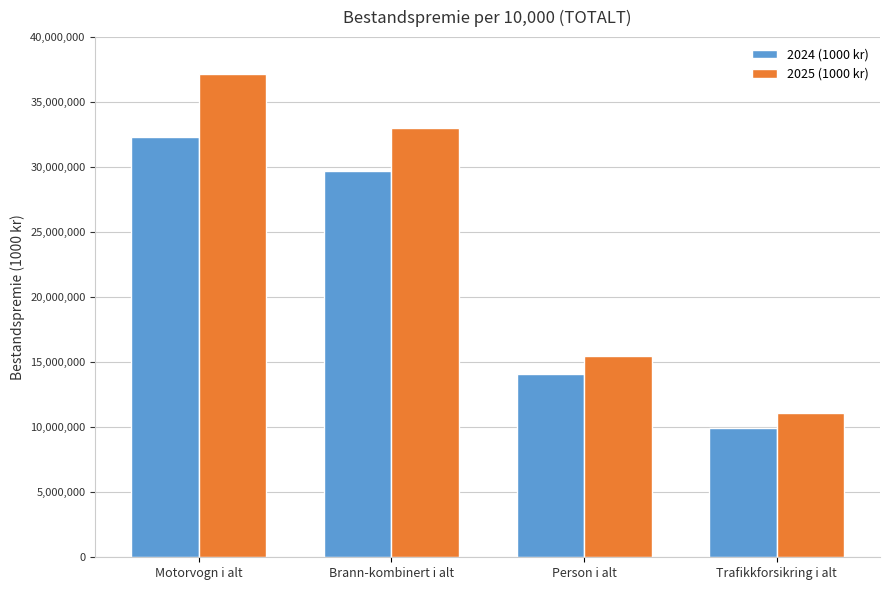

What are all the series names shown in the legend?

2024 (1000 kr), 2025 (1000 kr)